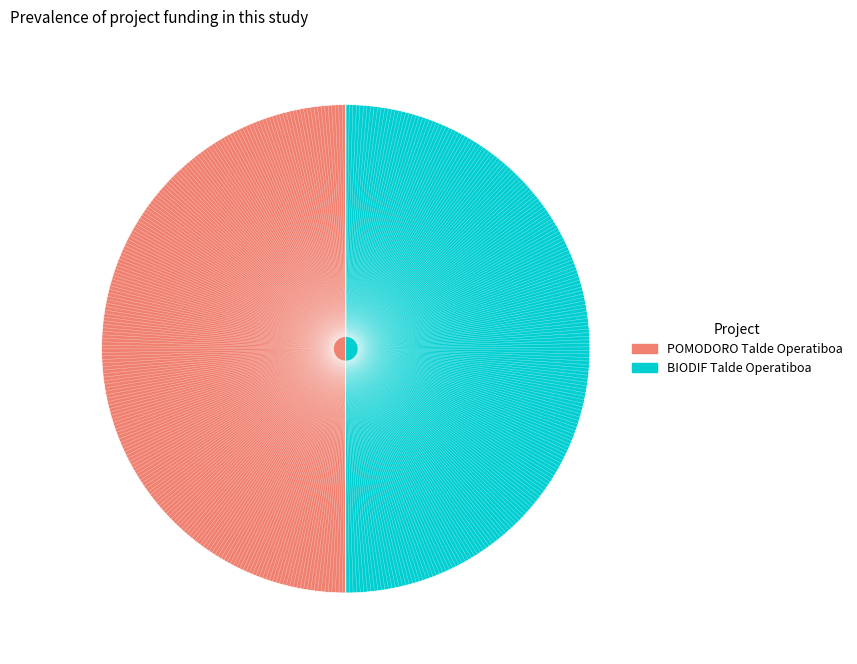

Approximately how many times larger is the value at POMODORO Talde Operatiboa compared to BIODIF Talde Operatiboa?

1.0